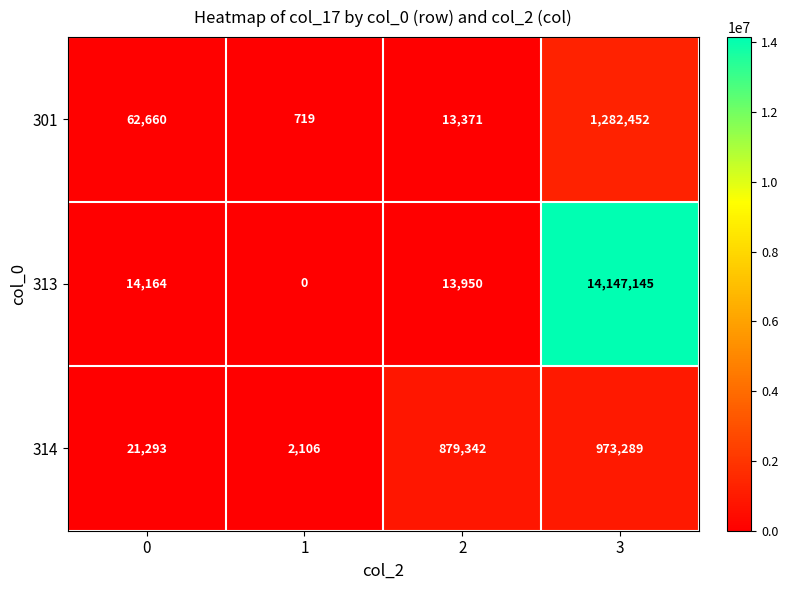

List the labels in order of 313 value, smallest first.

1, 2, 0, 3